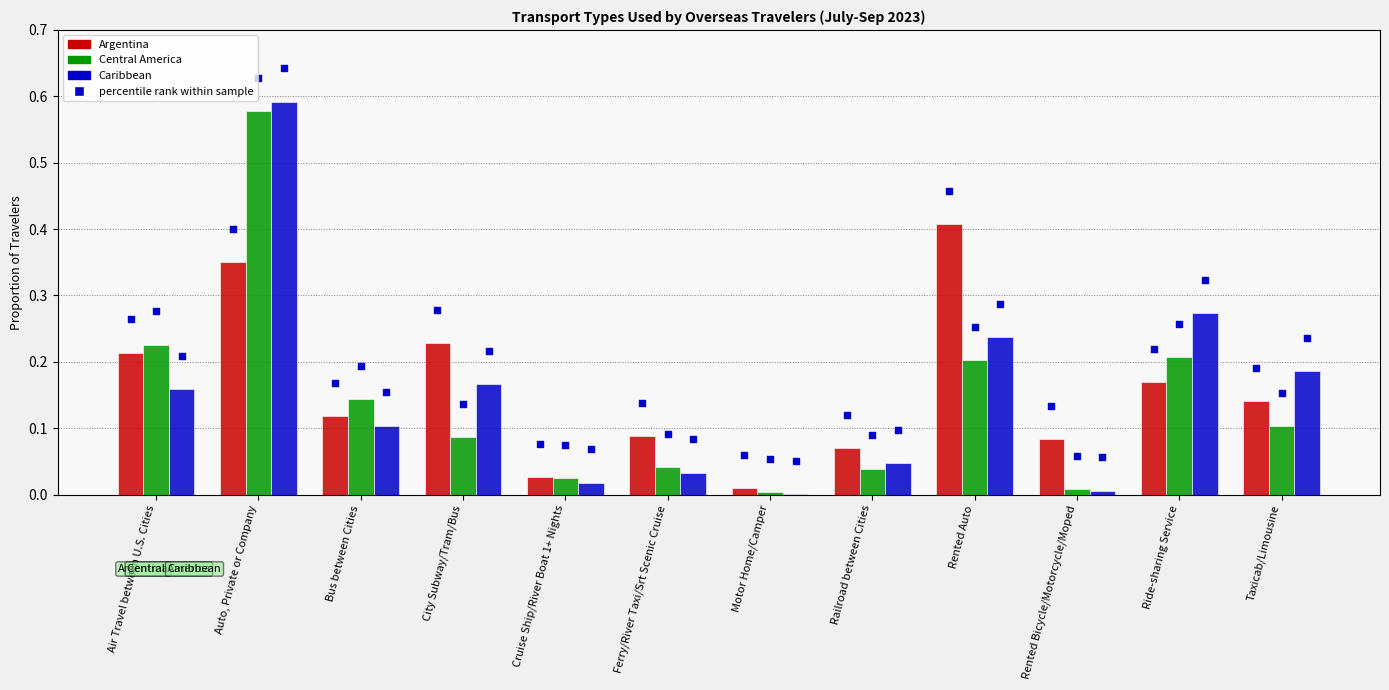

Which series reaches the maximum Y coordinate?

Caribbean